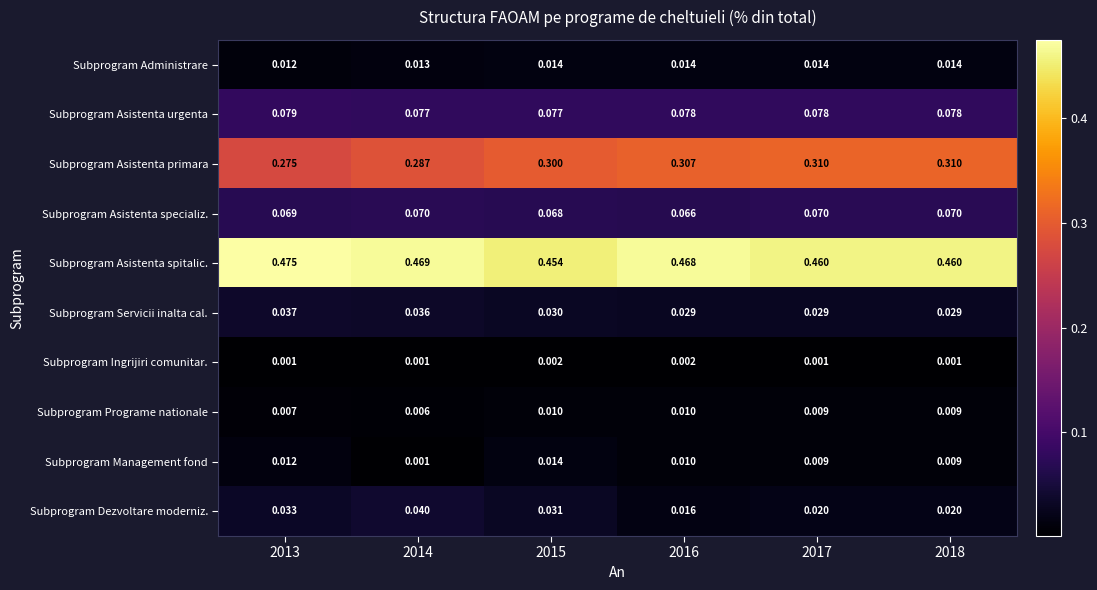

Between 2016 and 2017, which series saw the biggest shift?

Subprogram Asistenta spitalic.